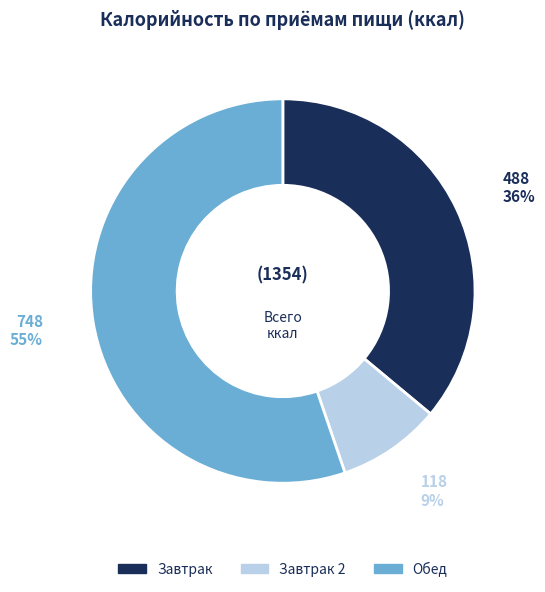

Which category accounts for the majority?

Обед